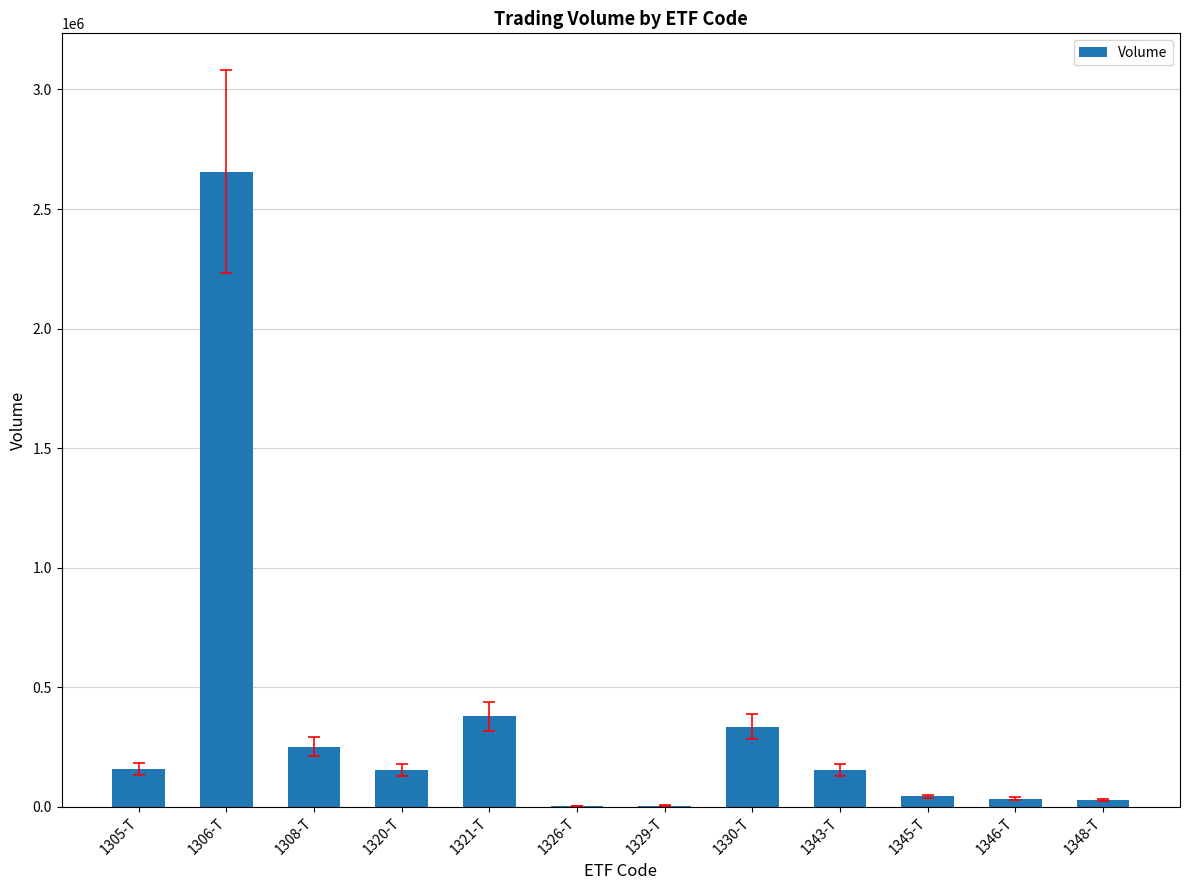

The value at 1320-T is 152548. True or false?

True